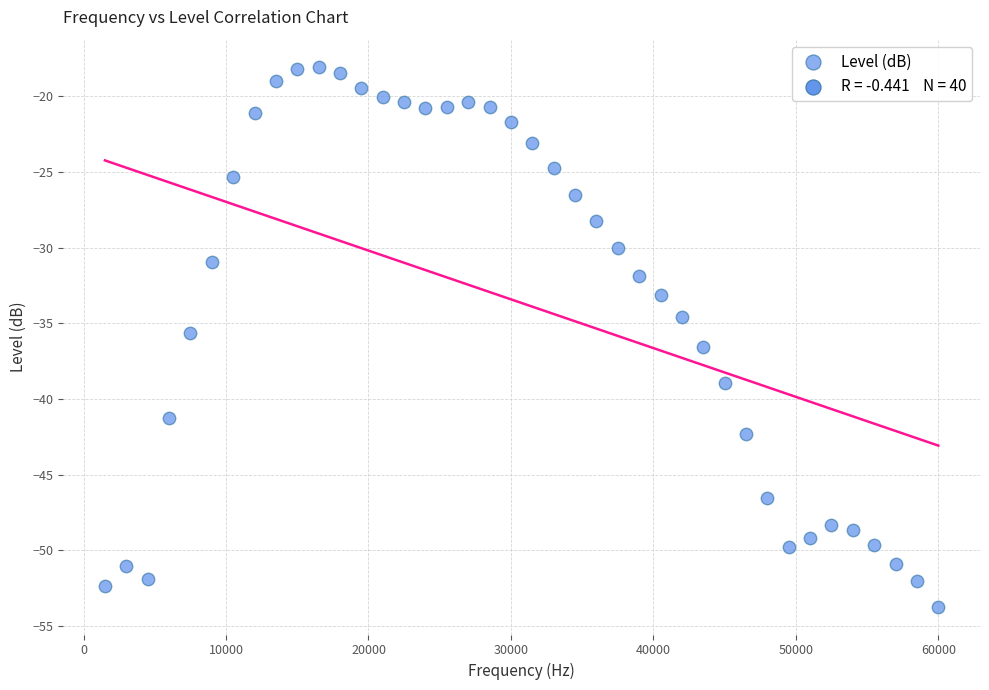

What is the range of X values (max minus min)?

58500.0